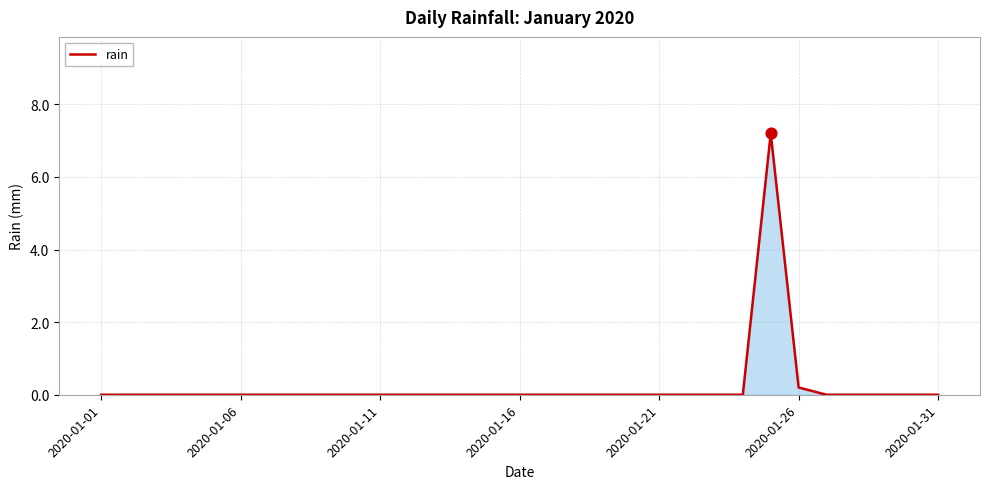

What is the greatest value displayed?

7.2